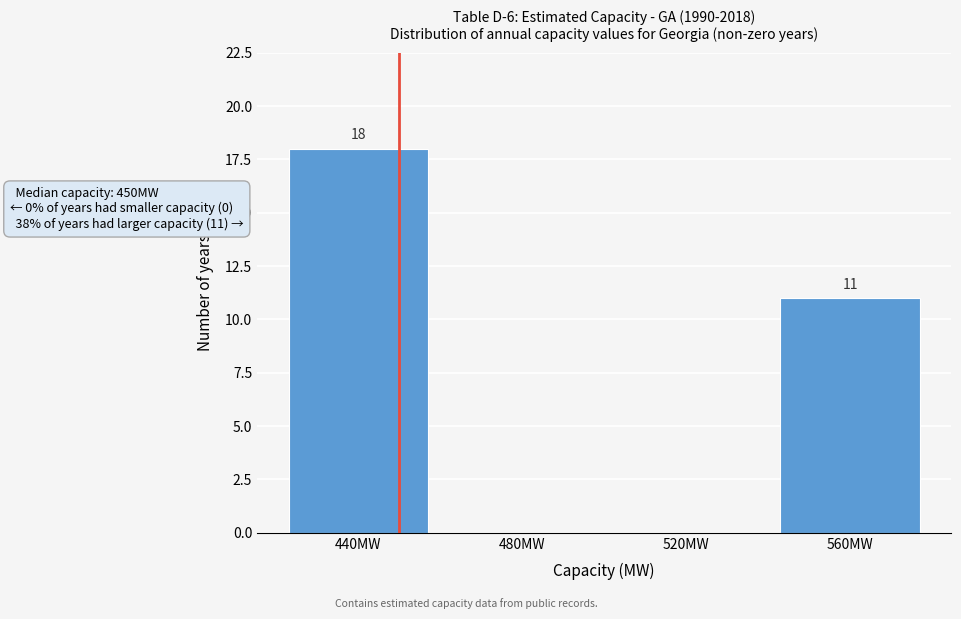

Over which range of the x-axis is the bar tallest?

420 to 460